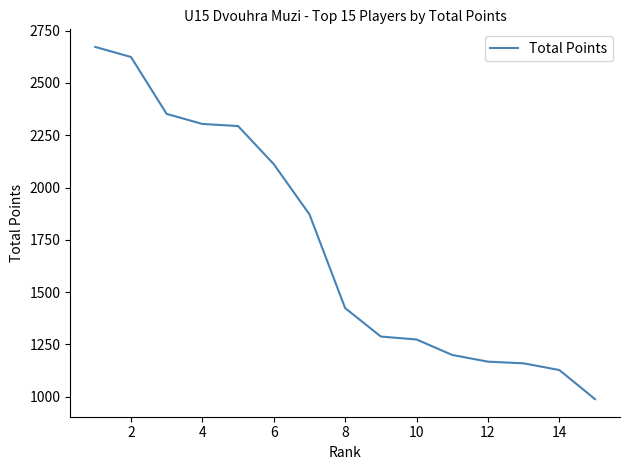

How many lines are shown in the chart?

1